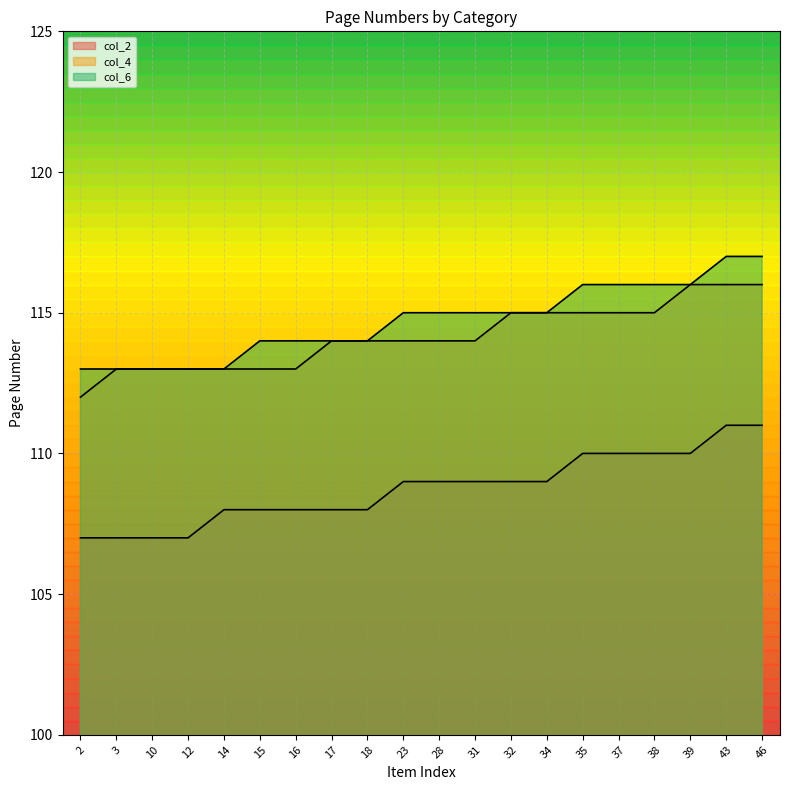

At how many categories does at least one series exceed 116?

2